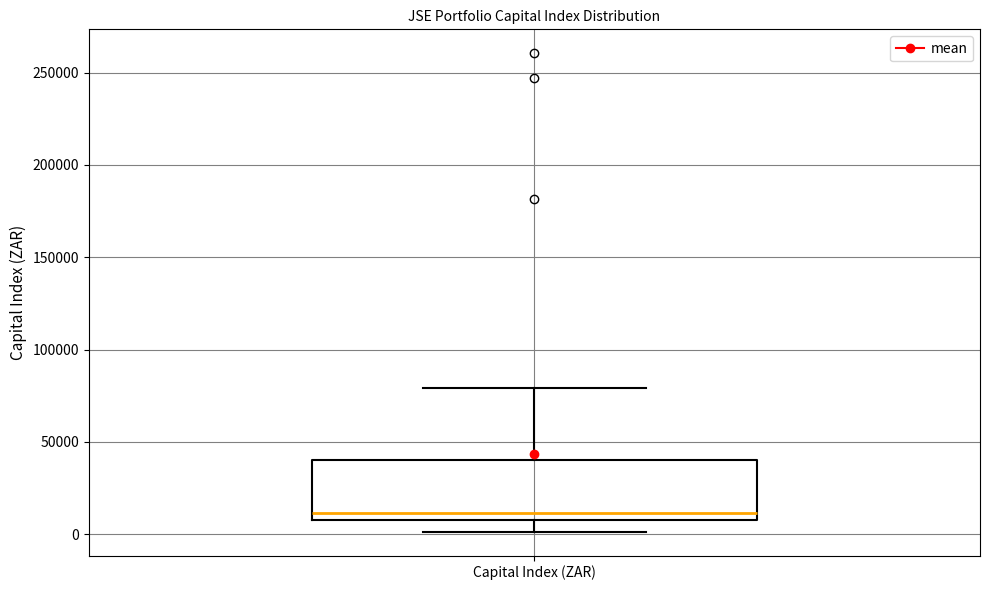

Where is the upper edge of the box for Capital Index (ZAR) on the y-axis? The values are not printed on the chart, so give them approximately, as read against the axis.

40000